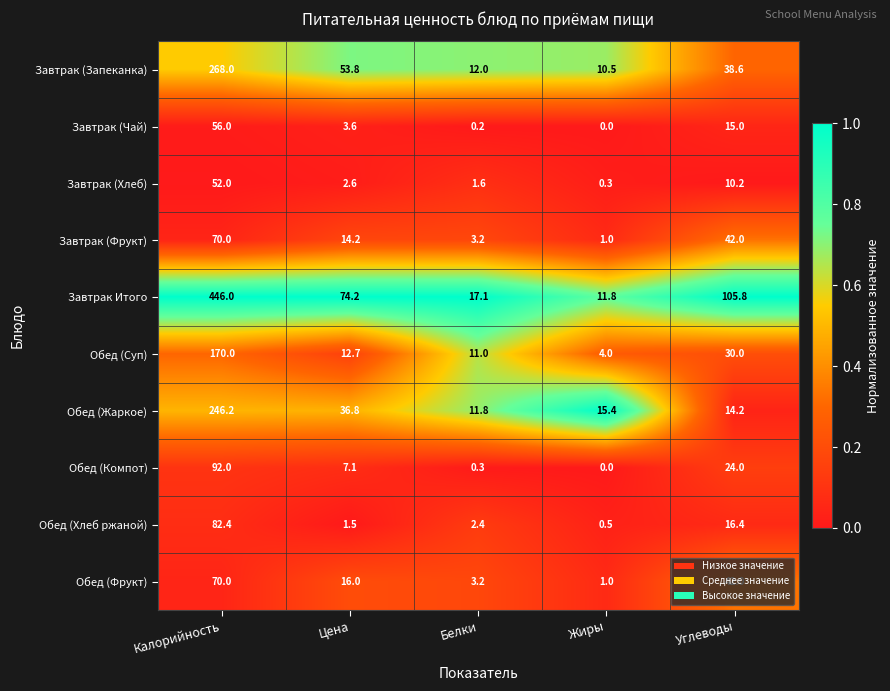

What is the spread (max minus min) of values at Углеводы?

95.6